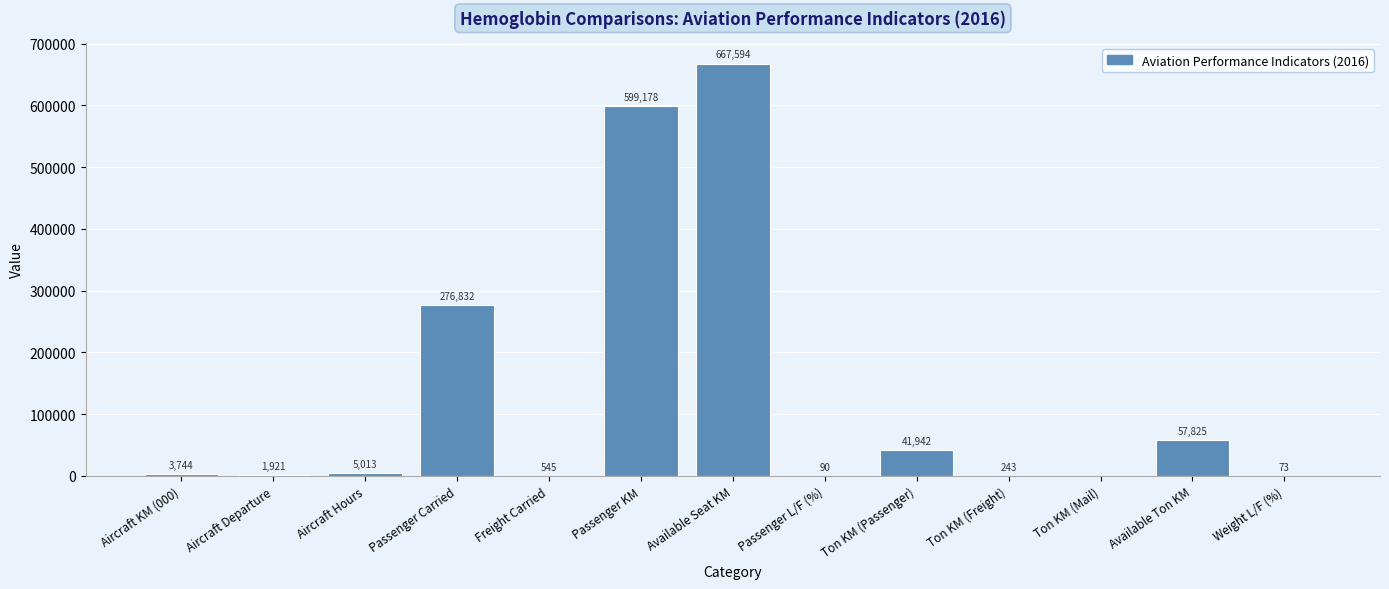

How many distinct data groups are displayed?

1